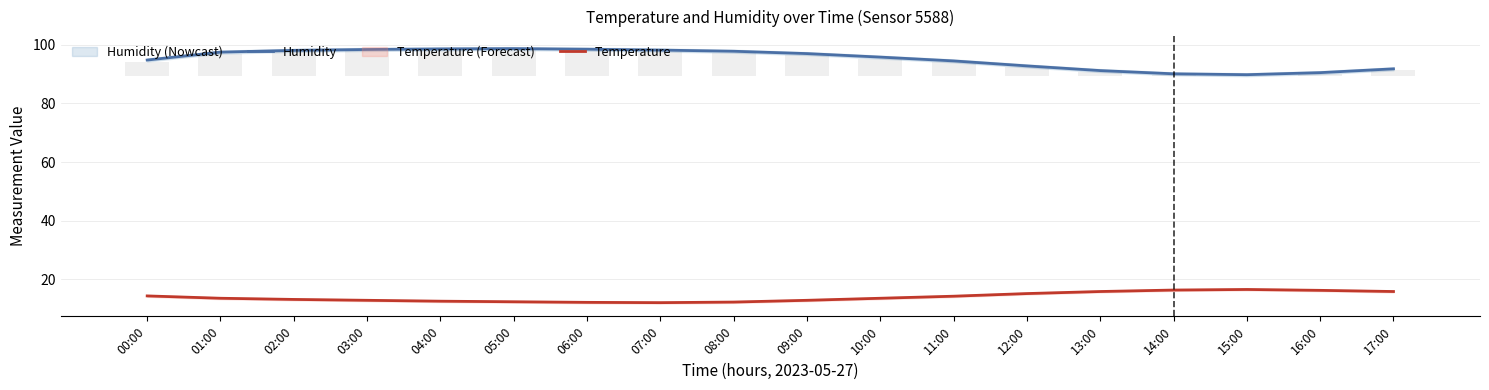

What is the difference between the highest and lowest values at 17:00?

76.0